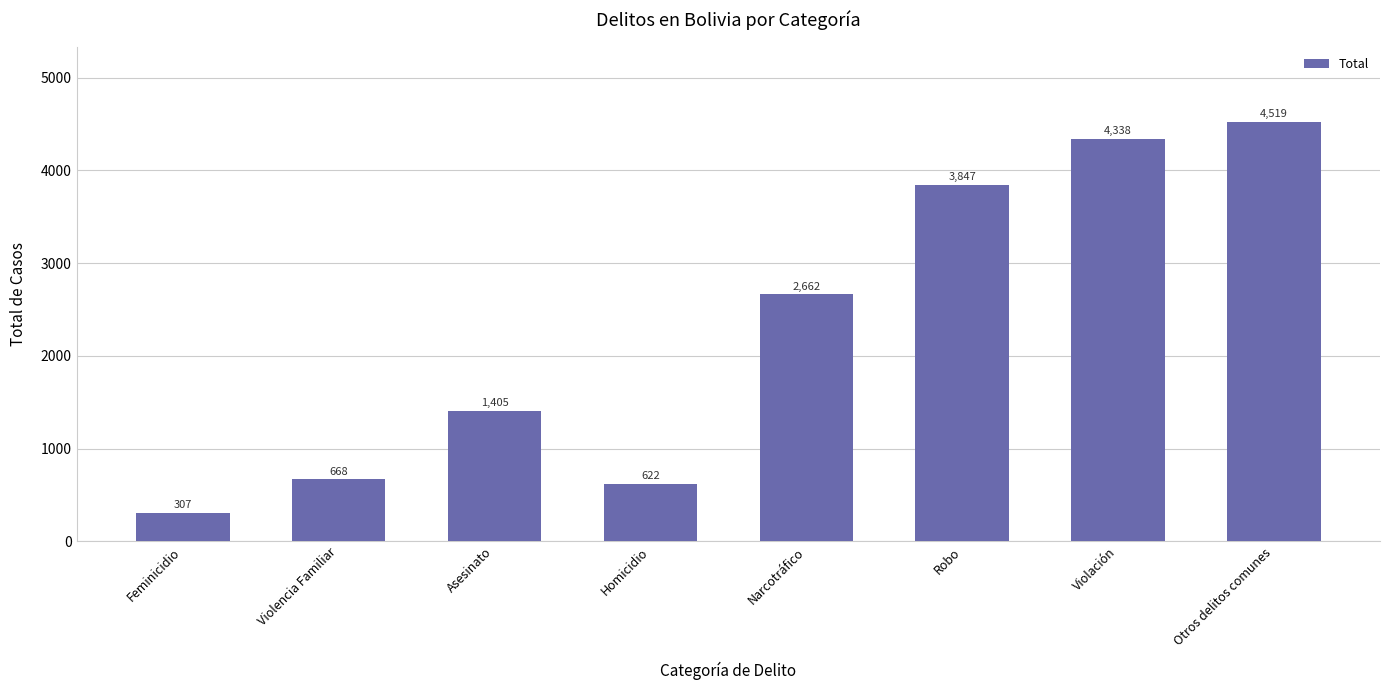

Between Robo and Narcotráfico, which is larger?

Robo